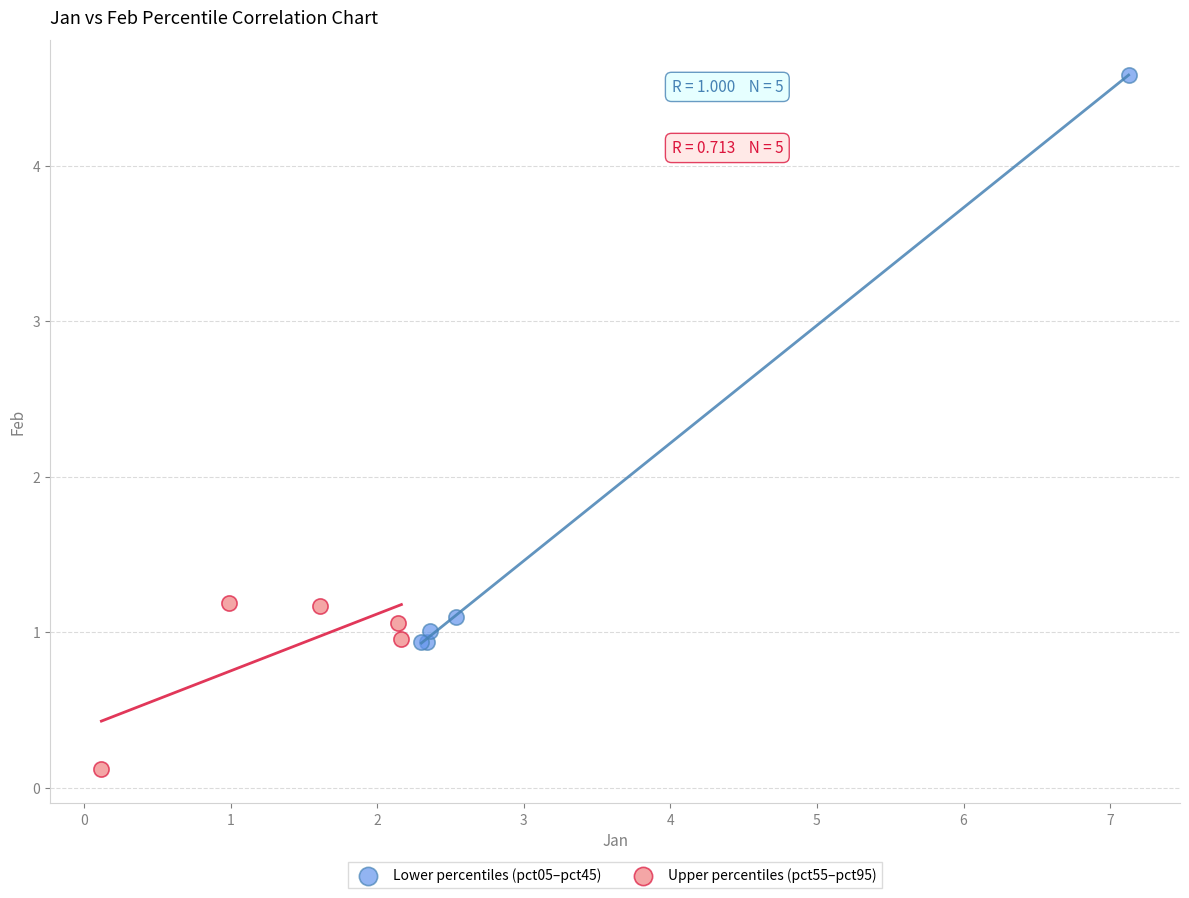

Which series has the largest Y range (max minus min)?

Lower percentiles (pct05–pct45)